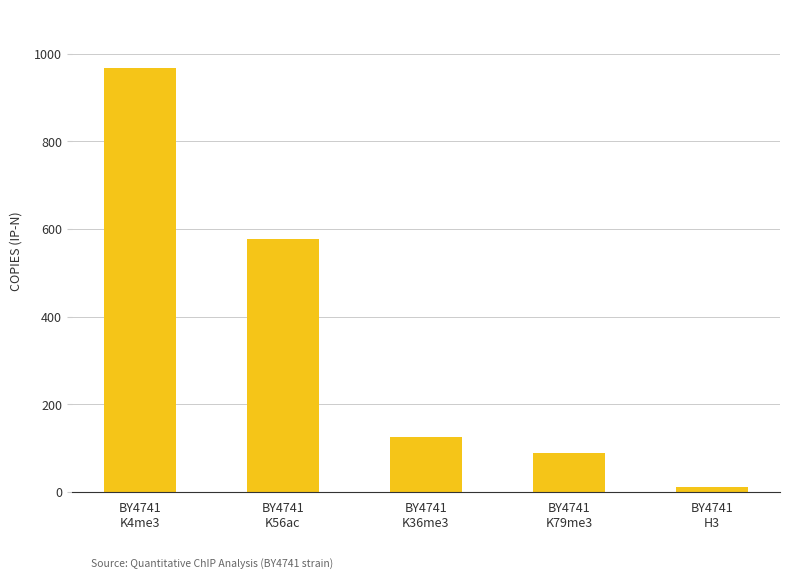

List the labels in order of value, smallest first.

BY4741
H3, BY4741
K79me3, BY4741
K36me3, BY4741
K56ac, BY4741
K4me3